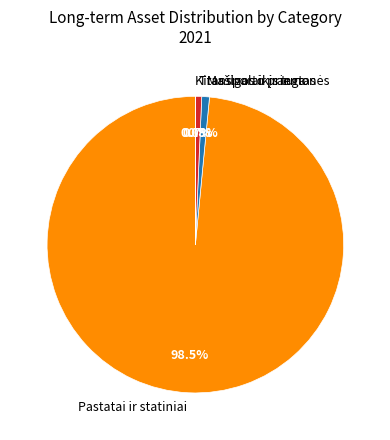

Which slice is the largest?

Pastatai ir statiniai